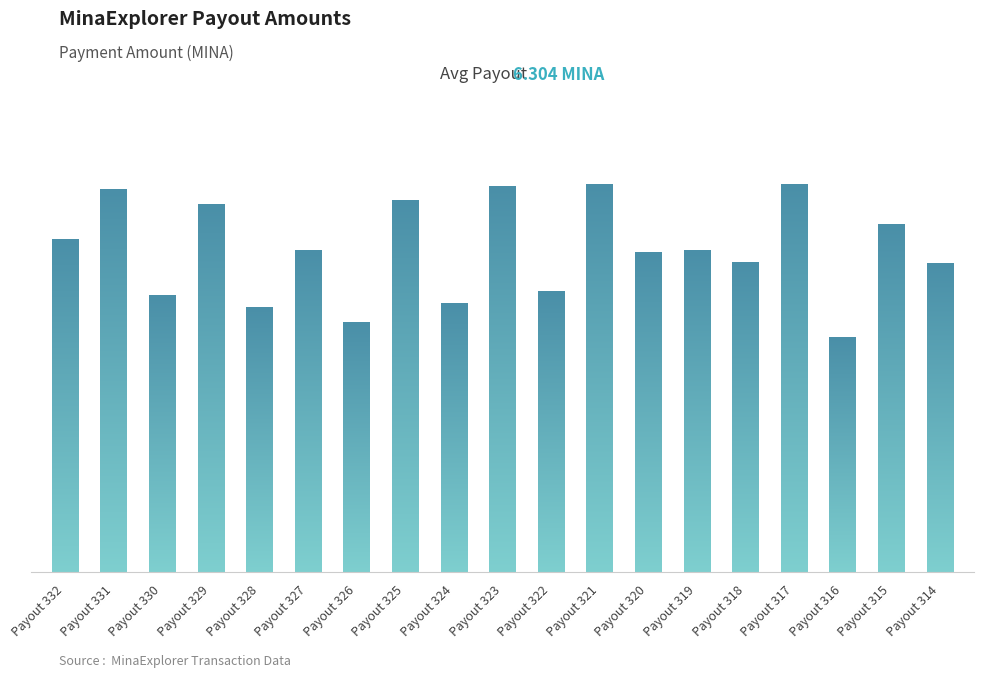

Reading left to right, what are all the values shown in this chart?

Payout 332=6.5	Payout 331=7.5	Payout 330=5.4	Payout 329=7.2	Payout 328=5.2	Payout 327=6.3	Payout 326=4.9	Payout 325=7.3	Payout 324=5.3	Payout 323=7.5	Payout 322=5.5	Payout 321=7.6	Payout 320=6.3	Payout 319=6.3	Payout 318=6.1	Payout 317=7.6	Payout 316=4.6	Payout 315=6.8	Payout 314=6.0